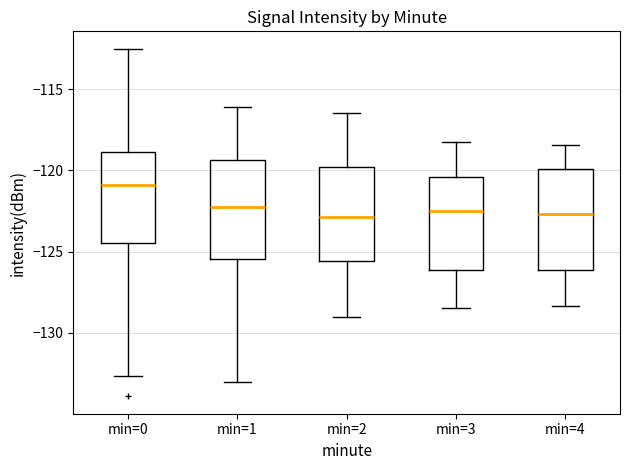

Where does the lower whisker of the box for min=4 end on the y-axis? The values are not printed on the chart, so give them approximately, as read against the axis.

-128.5